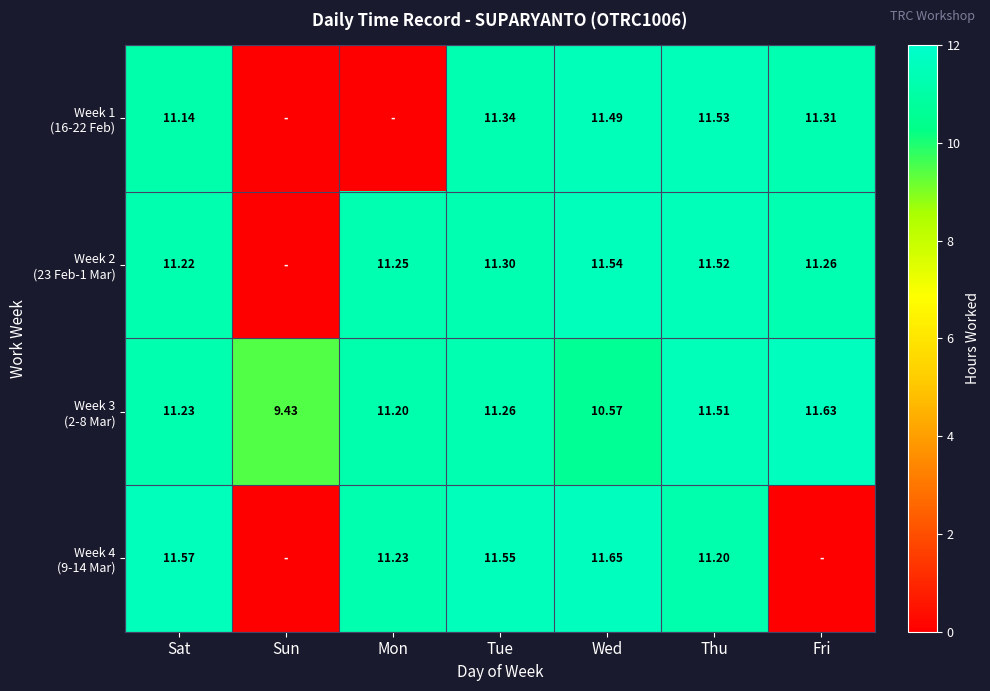

Which category has the lowest value in the Week 1 (16-22 Feb) series?

Sun